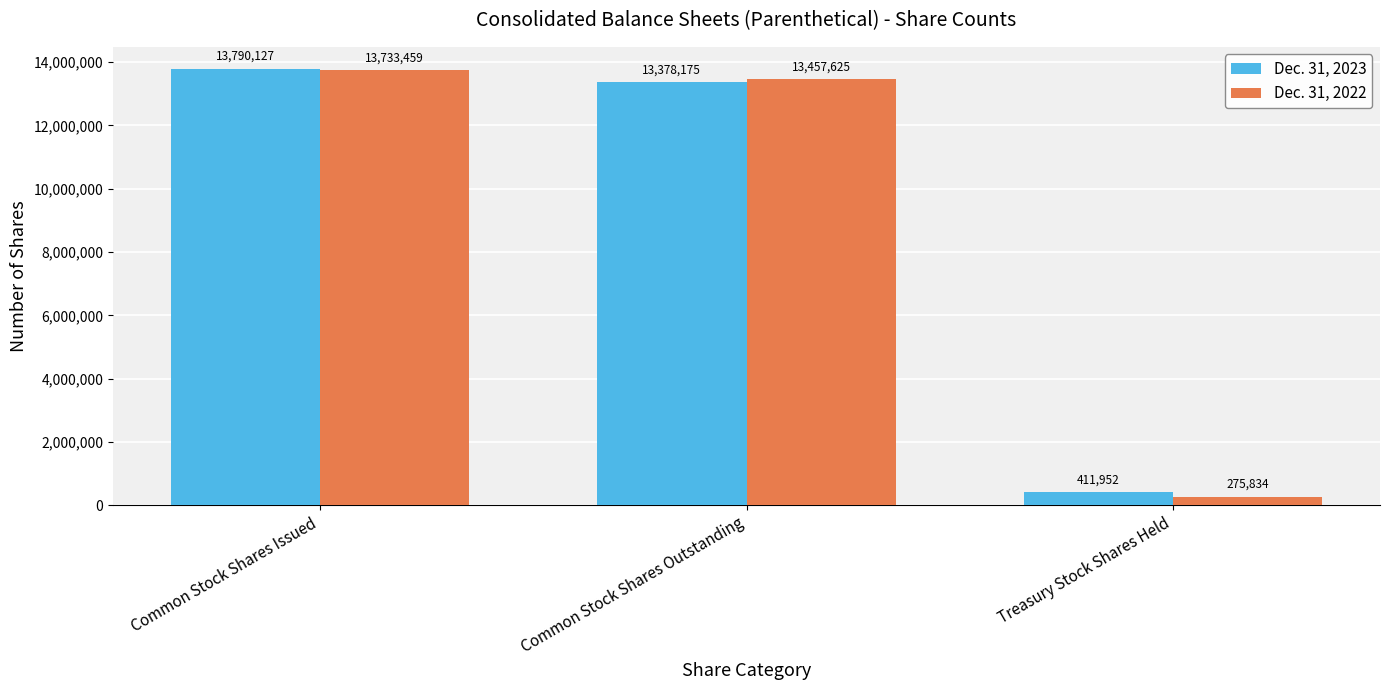

Which series has the widest spread of values?

Dec. 31, 2022